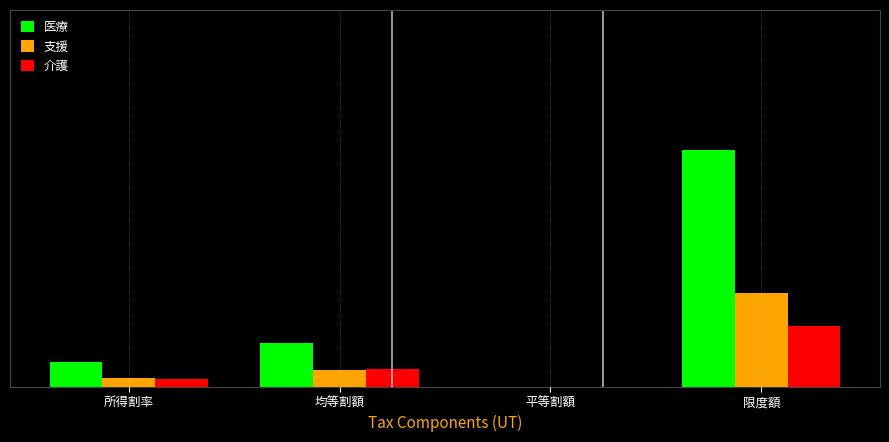

What are all the series names shown in the legend?

医療, 支援, 介護